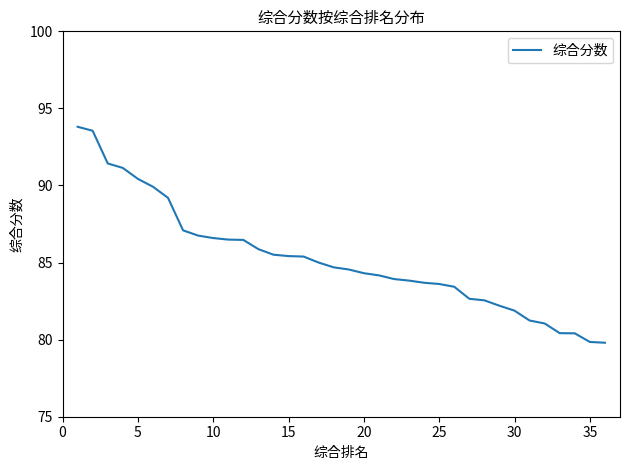

What is the difference between the maximum and minimum values?

14.0